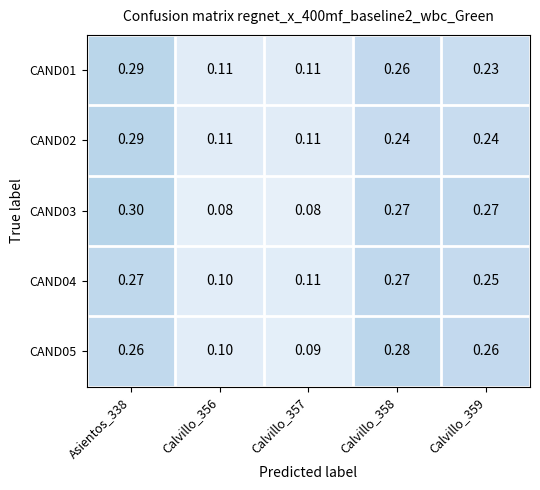

What is the smallest value displayed?

0.1